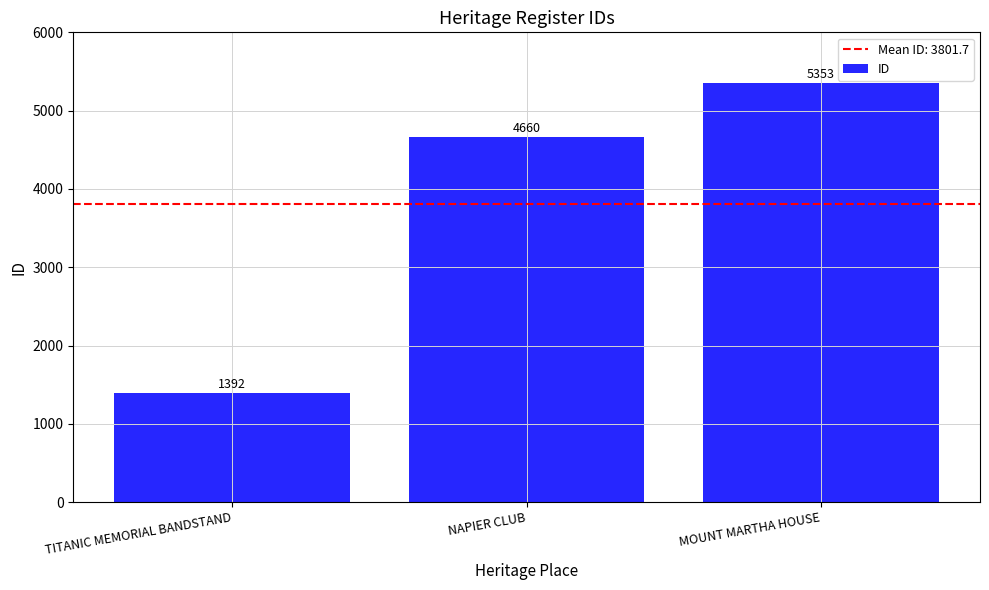

What is the label of the 1st bar from the left?

TITANIC MEMORIAL BANDSTAND